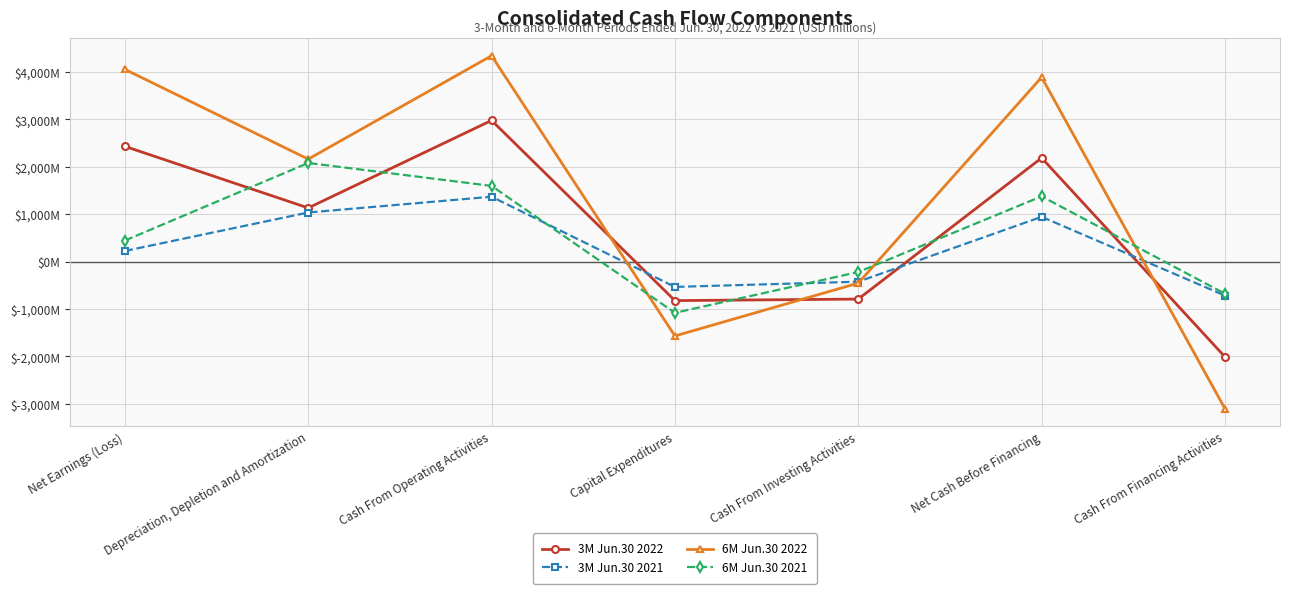

What are all the series names shown in the legend?

3M Jun.30 2022, 3M Jun.30 2021, 6M Jun.30 2022, 6M Jun.30 2021